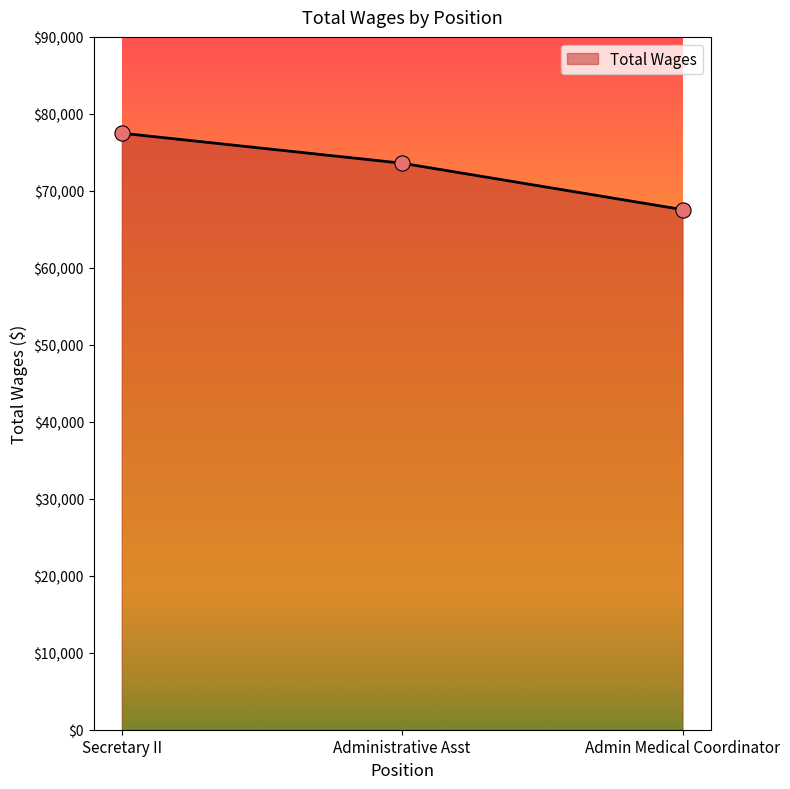

Approximately how many times larger is the value at Admin Medical Coordinator compared to Secretary II?

0.9